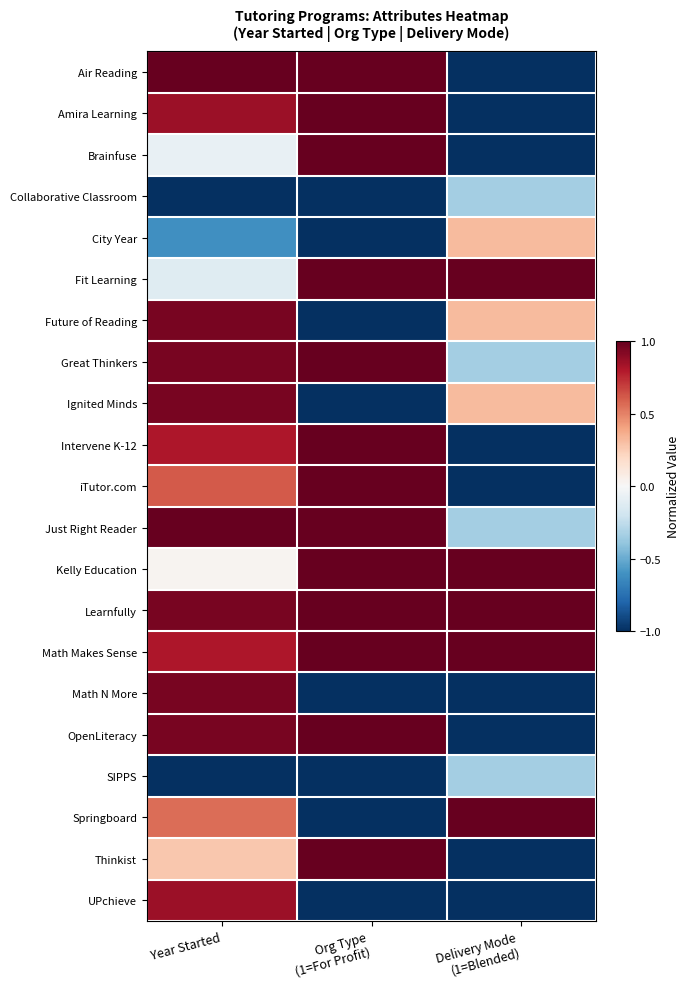

Reading right to left, list all the values displayed in this chart.

Air Reading: Delivery Mode
(1=Blended)=-1.0	Org Type
(1=For Profit)=1.0	Year Started=1.0
Amira Learning: Delivery Mode
(1=Blended)=-1.0	Org Type
(1=For Profit)=1.0	Year Started=0.9
Brainfuse: Delivery Mode
(1=Blended)=-1.0	Org Type
(1=For Profit)=1.0	Year Started=-0.1
Collaborative Classroom: Delivery Mode
(1=Blended)=-0.3	Org Type
(1=For Profit)=-1.0	Year Started=-1.0
City Year: Delivery Mode
(1=Blended)=0.3	Org Type
(1=For Profit)=-1.0	Year Started=-0.6
Fit Learning: Delivery Mode
(1=Blended)=1.0	Org Type
(1=For Profit)=1.0	Year Started=-0.1
Future of Reading: Delivery Mode
(1=Blended)=0.3	Org Type
(1=For Profit)=-1.0	Year Started=1.0
Great Thinkers: Delivery Mode
(1=Blended)=-0.3	Org Type
(1=For Profit)=1.0	Year Started=1.0
Ignited Minds: Delivery Mode
(1=Blended)=0.3	Org Type
(1=For Profit)=-1.0	Year Started=1.0
Intervene K-12: Delivery Mode
(1=Blended)=-1.0	Org Type
(1=For Profit)=1.0	Year Started=0.8
iTutor.com: Delivery Mode
(1=Blended)=-1.0	Org Type
(1=For Profit)=1.0	Year Started=0.6
Just Right Reader: Delivery Mode
(1=Blended)=-0.3	Org Type
(1=For Profit)=1.0	Year Started=1.0
Kelly Education: Delivery Mode
(1=Blended)=1.0	Org Type
(1=For Profit)=1.0	Year Started=0.0
Learnfully: Delivery Mode
(1=Blended)=1.0	Org Type
(1=For Profit)=1.0	Year Started=1.0
Math Makes Sense: Delivery Mode
(1=Blended)=1.0	Org Type
(1=For Profit)=1.0	Year Started=0.8
Math N More: Delivery Mode
(1=Blended)=-1.0	Org Type
(1=For Profit)=-1.0	Year Started=1.0
OpenLiteracy: Delivery Mode
(1=Blended)=-1.0	Org Type
(1=For Profit)=1.0	Year Started=1.0
SIPPS: Delivery Mode
(1=Blended)=-0.3	Org Type
(1=For Profit)=-1.0	Year Started=-1.0
Springboard: Delivery Mode
(1=Blended)=1.0	Org Type
(1=For Profit)=-1.0	Year Started=0.6
Thinkist: Delivery Mode
(1=Blended)=-1.0	Org Type
(1=For Profit)=1.0	Year Started=0.3
UPchieve: Delivery Mode
(1=Blended)=-1.0	Org Type
(1=For Profit)=-1.0	Year Started=0.9